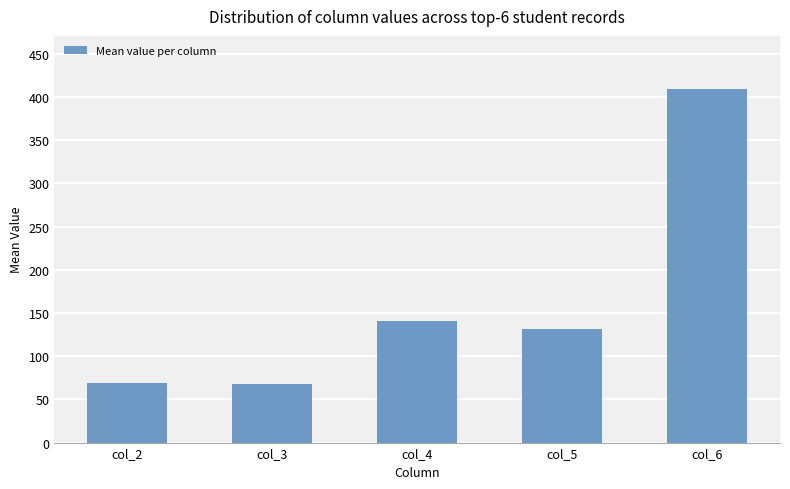

Are the bars grouped side by side (vs. stacked)?

No